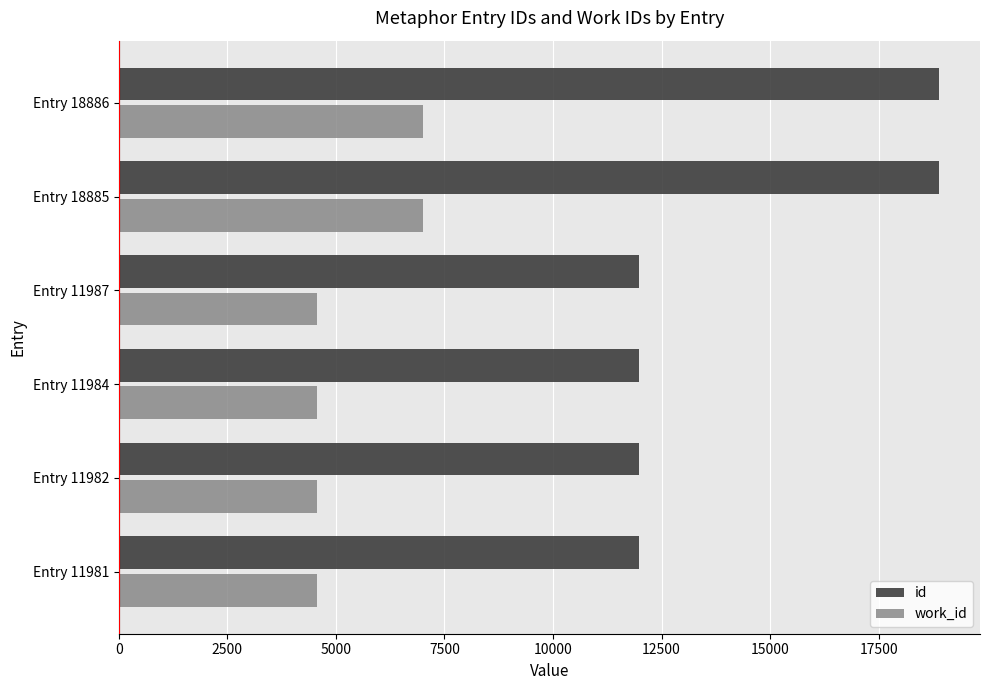

What is the greatest value displayed?

18886